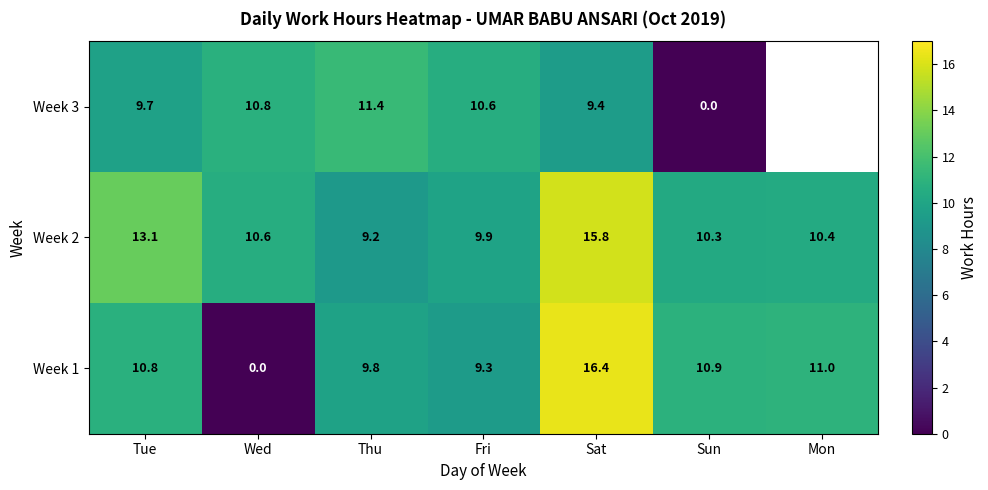

Which category has the highest value in the Week 2 series?

Sat